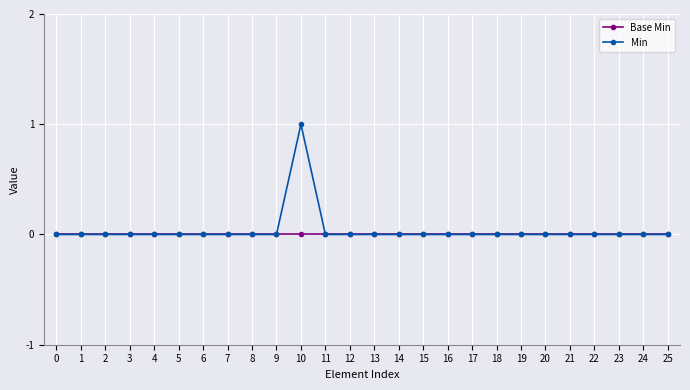

True or false: Min has more than 0 interior local peaks.

True